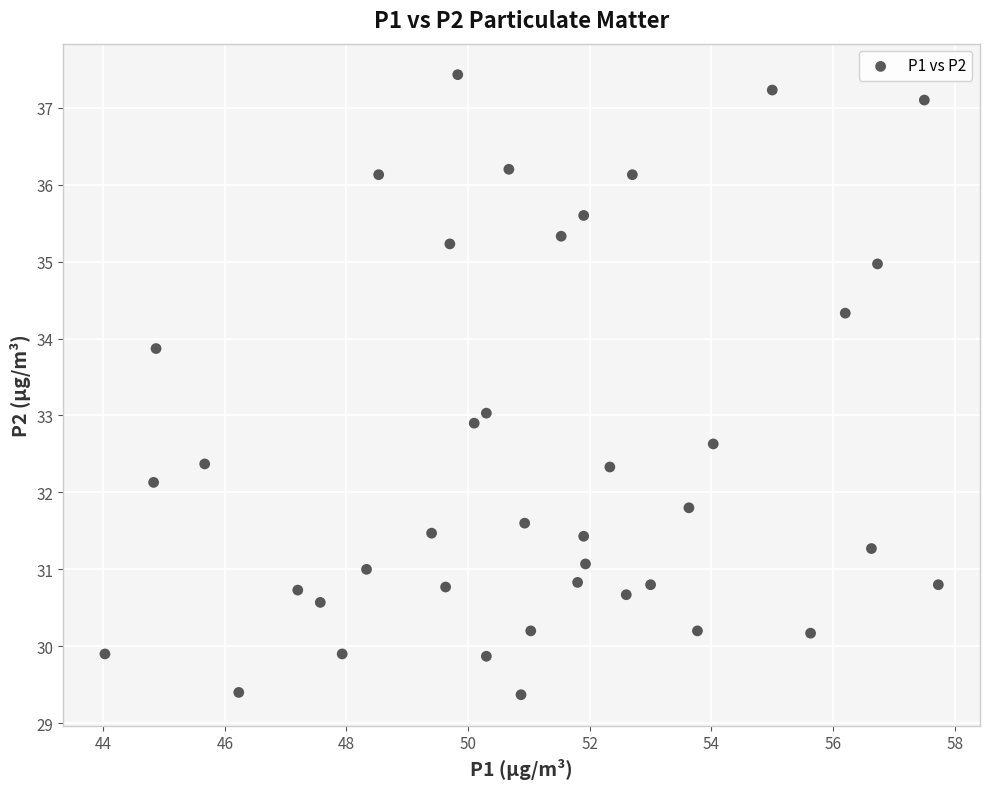

What is the range of X values (max minus min)?

13.7